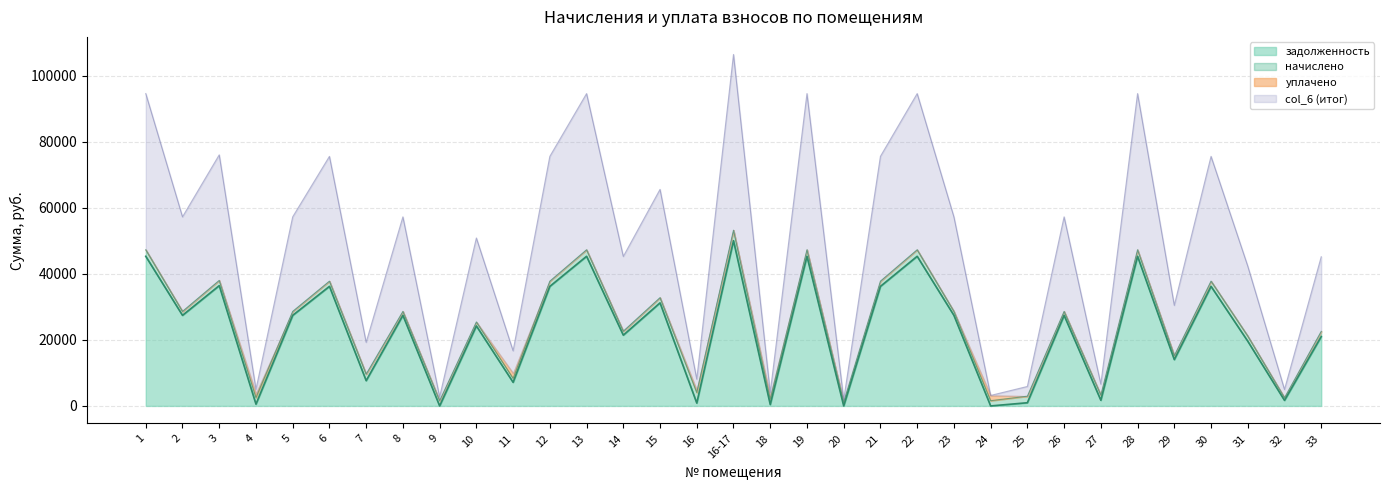

What is the average value of the задолженность series?

22663.2